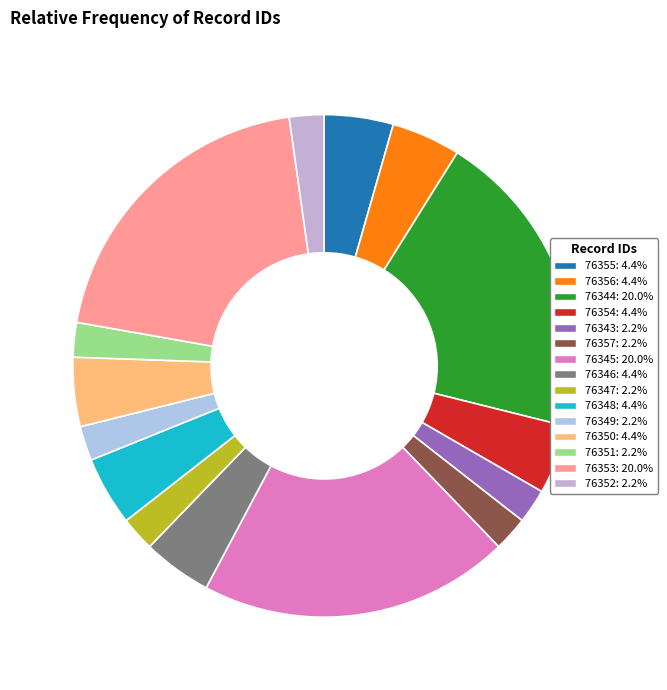

Which has a higher value, 76343 or 76351?

76343